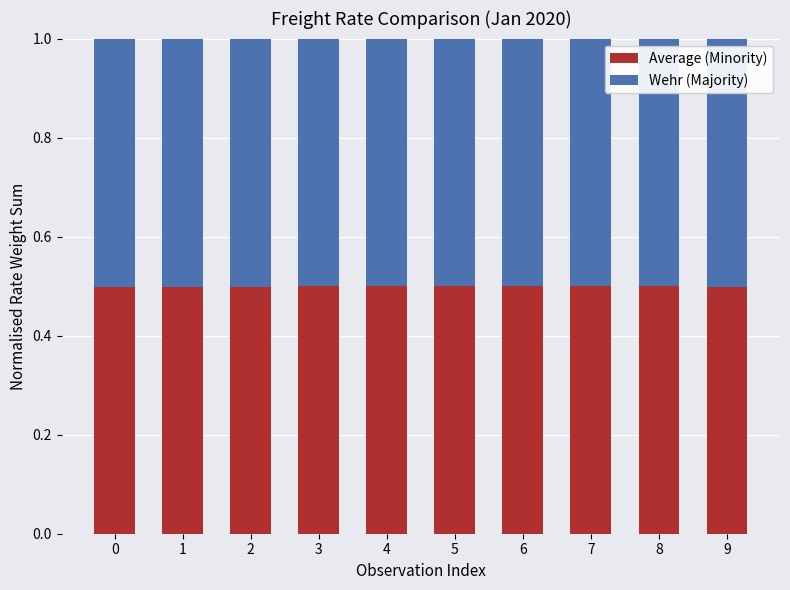

The Average (Minority) series shows 0.9 at 7. True or false?

False